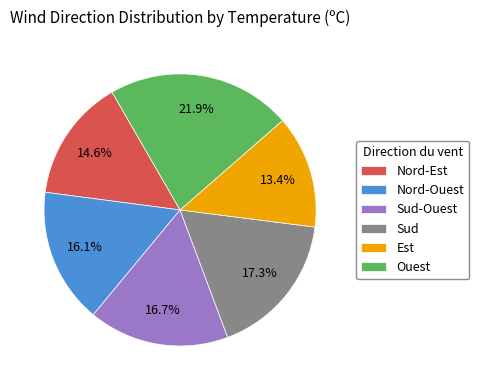

What percentage is the Sud slice, to the nearest percent?

17%